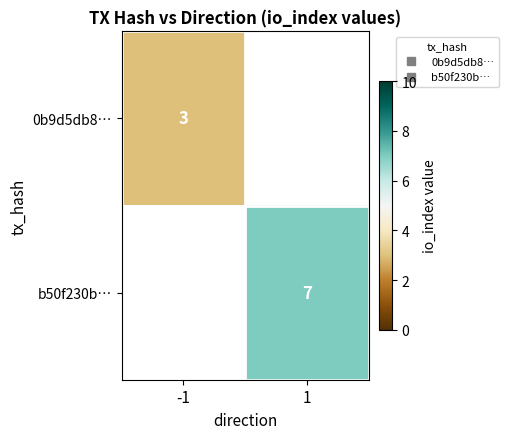

Between 1 and -1, which is larger?

-1